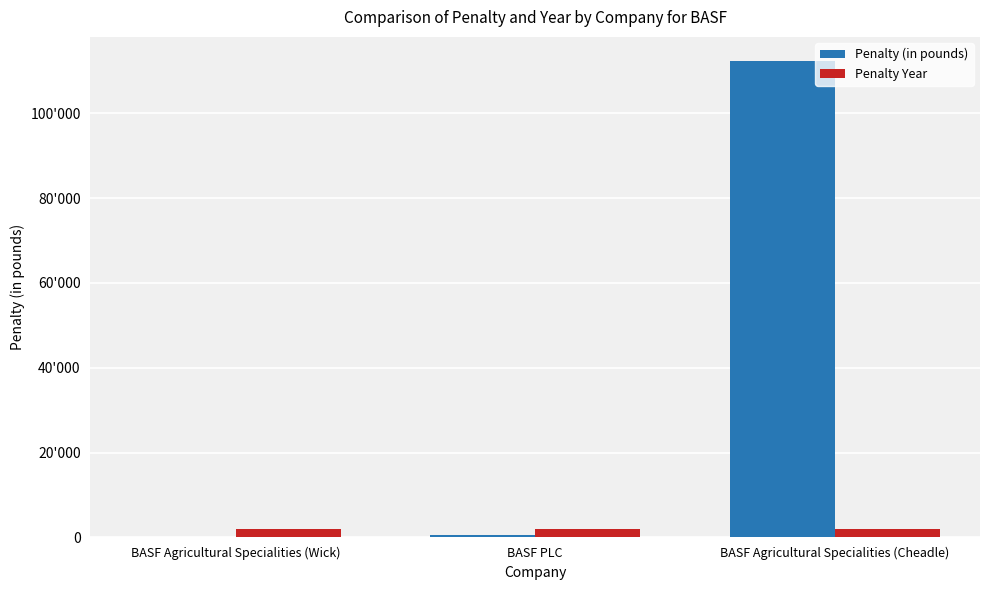

Are the bars horizontal?

No